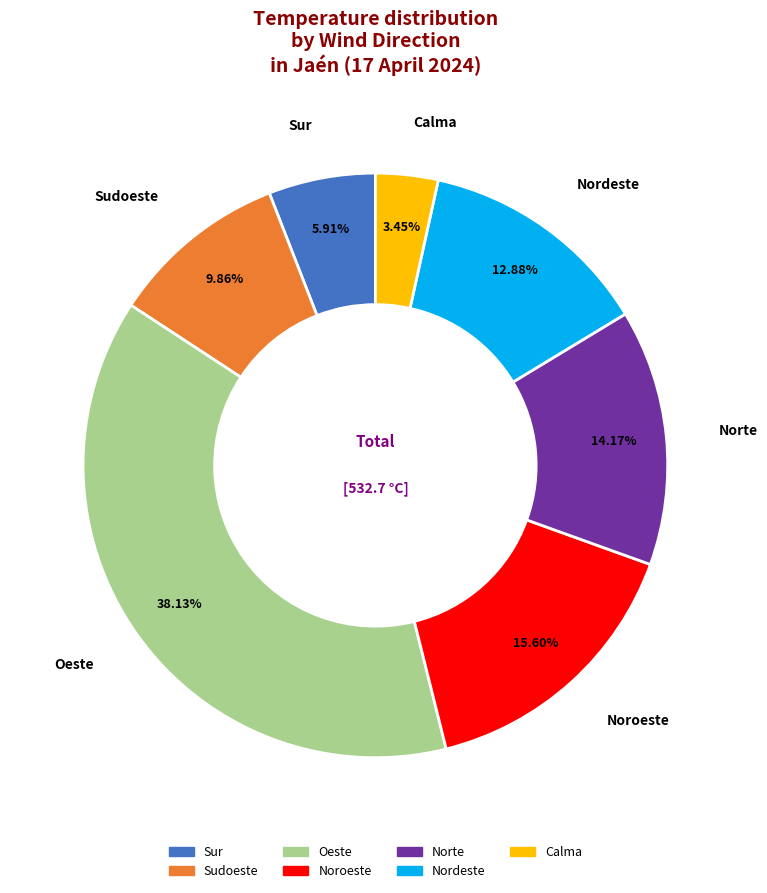

Is the sum of Oeste and Norte greater than half?

Yes